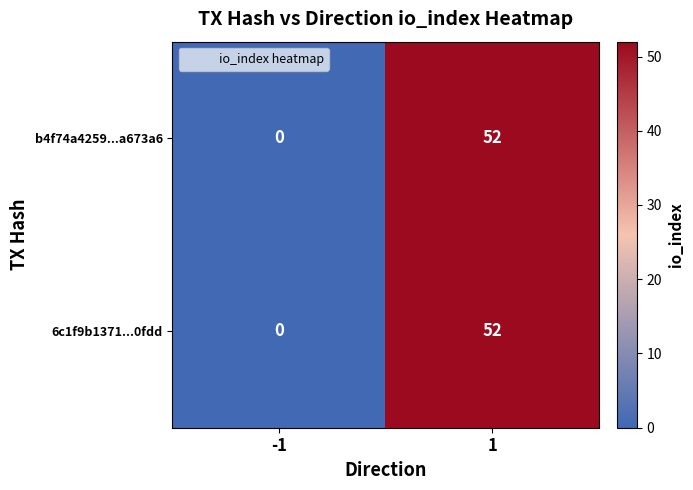

What is the difference between the b4f74a4259...a673a6 values at -1 and 1?

52